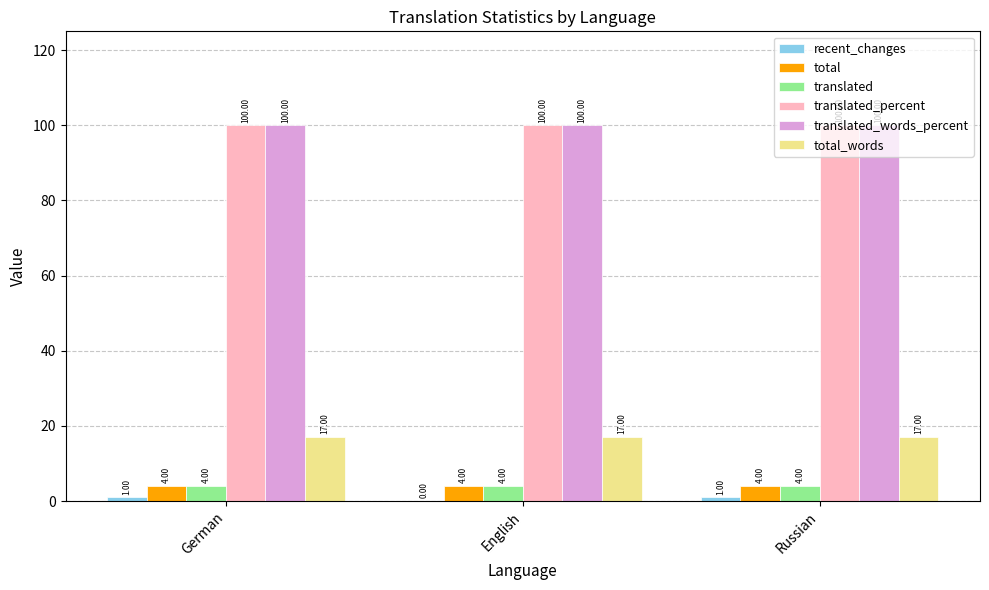

What is the total value across all series at German?

226